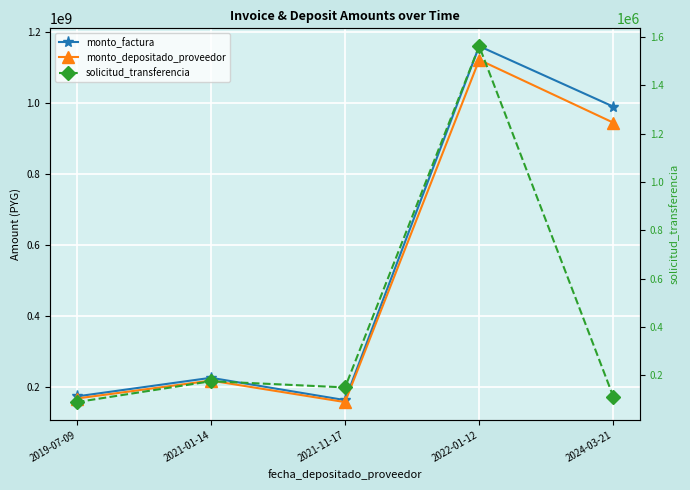

What is the sum of the solicitud_transferencia values at 2021-01-14 and 2022-01-12?

1737769